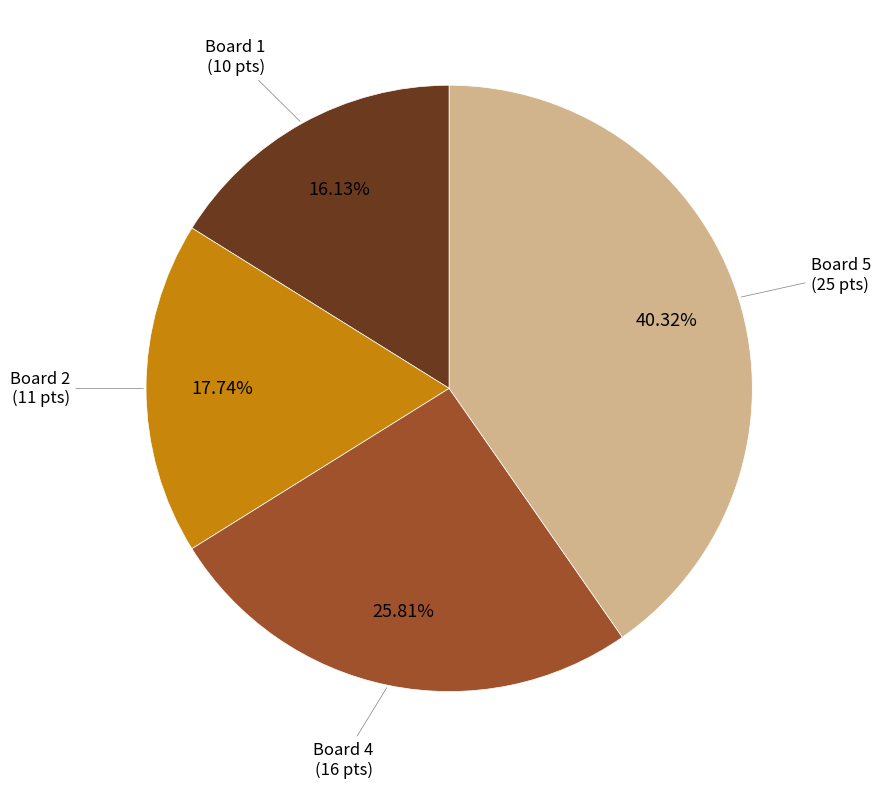

Is there any slice that represents more than half of the pie?

No